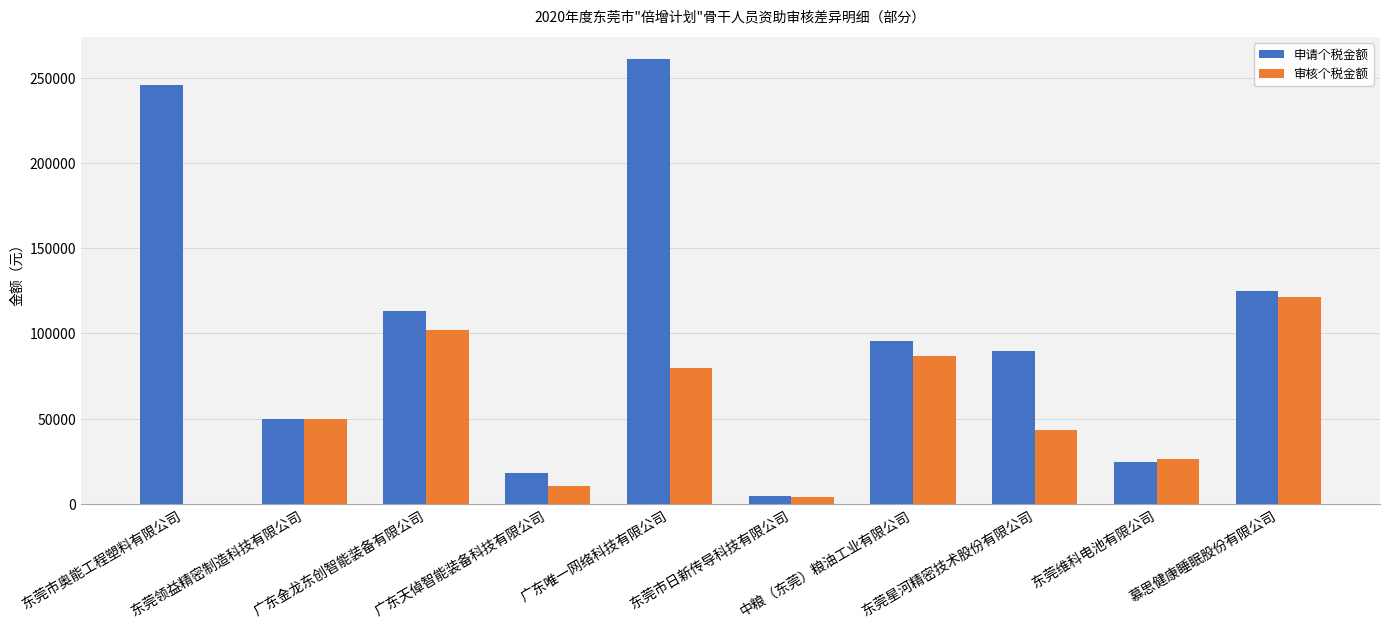

What is the maximum value shown in the chart?

260779.9